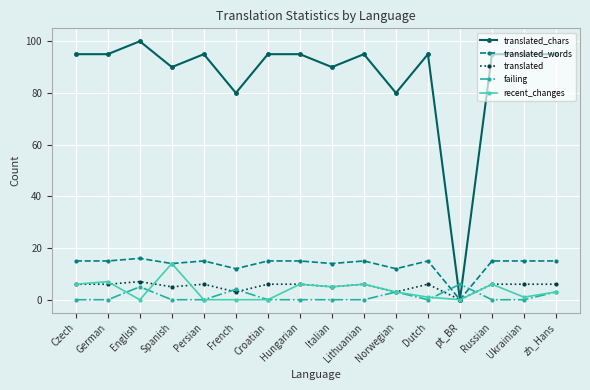

Count the translated values in the range 5 to 6.

12